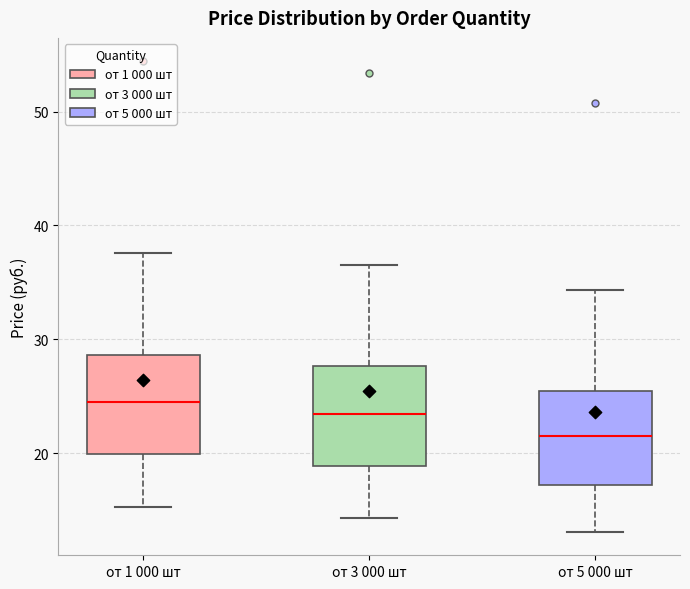

Reading left to right, read every box against the y-axis: the position of its median line, the range the box covers, and the ends of its whiskers. The values are not printed on the chart, so give them approximately, as read against the axis.

от 1 000 шт: median 24, box 20 to 29, whiskers 15 to 38
от 3 000 шт: median 23, box 19 to 28, whiskers 14 to 37
от 5 000 шт: median 22, box 17 to 26, whiskers 13 to 34